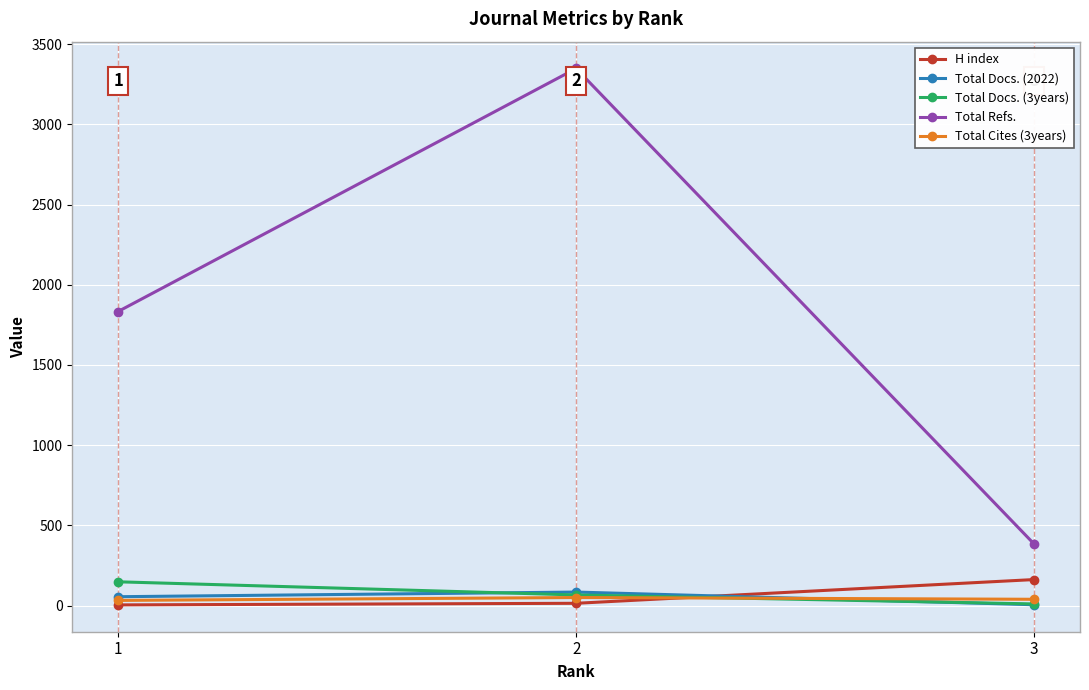

What is the value of the Total Docs. (3years) point at the 1st from the left?

148